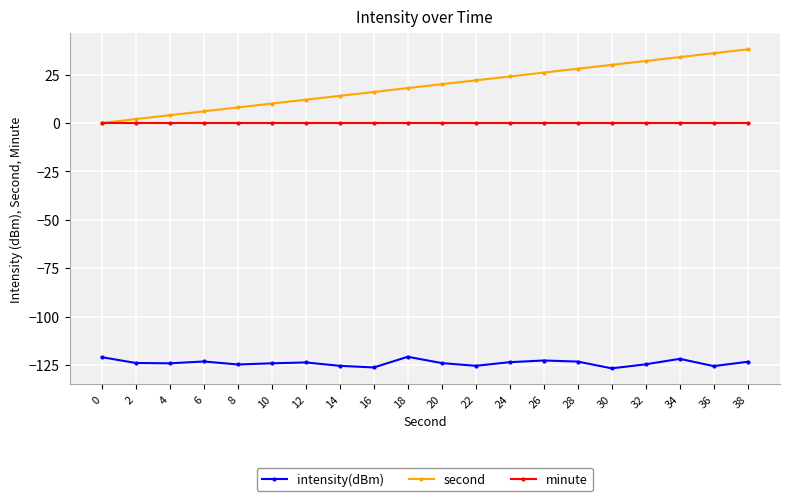

What is the difference between the second highest and second lowest values in the intensity(dBm) series?

5.3